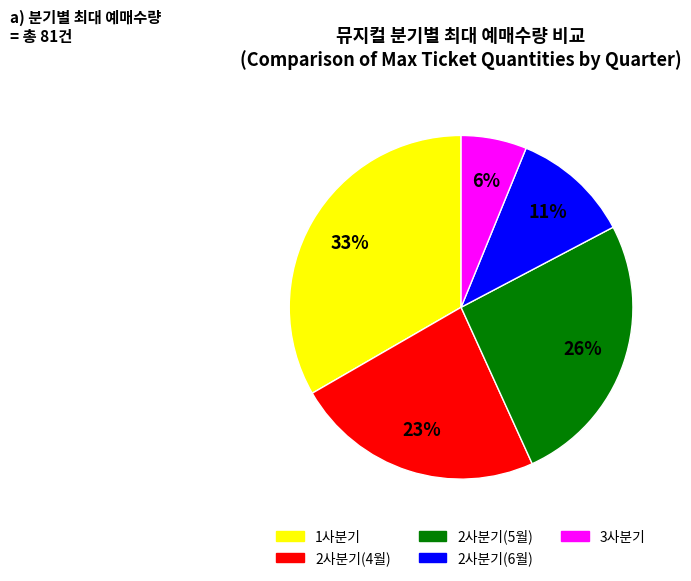

Is the sum of 2사분기(4월) and 1사분기 greater than half?

Yes